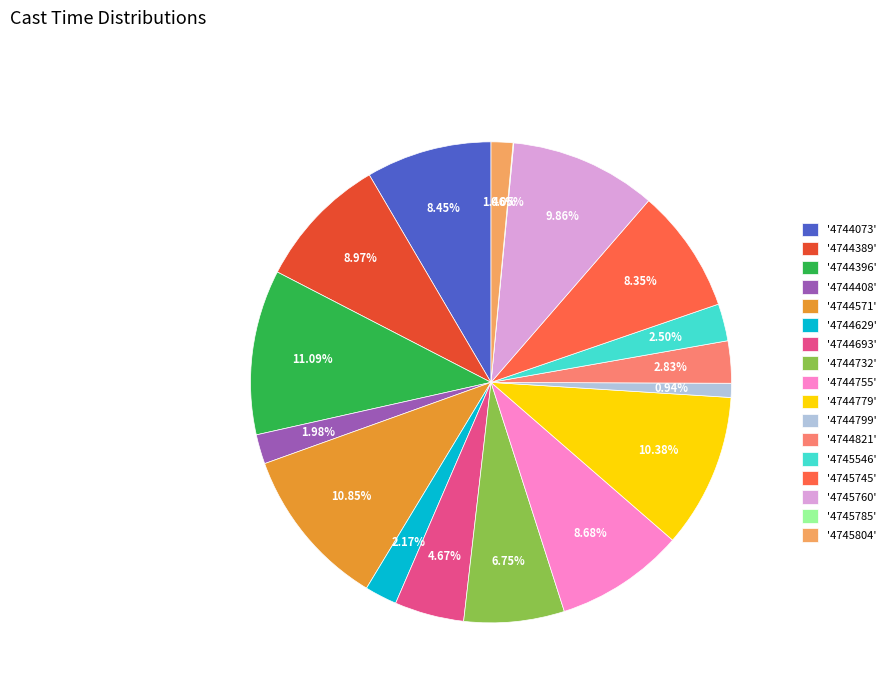

Which has a higher value, '4744799' or '4744571'?

'4744571'